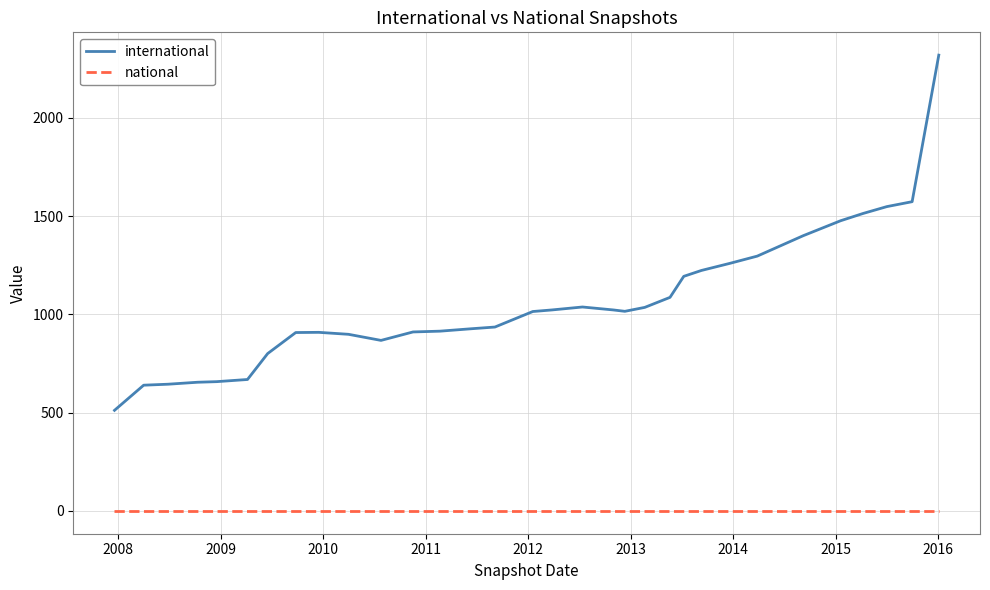

True or false: national and international intersect in this chart.

False